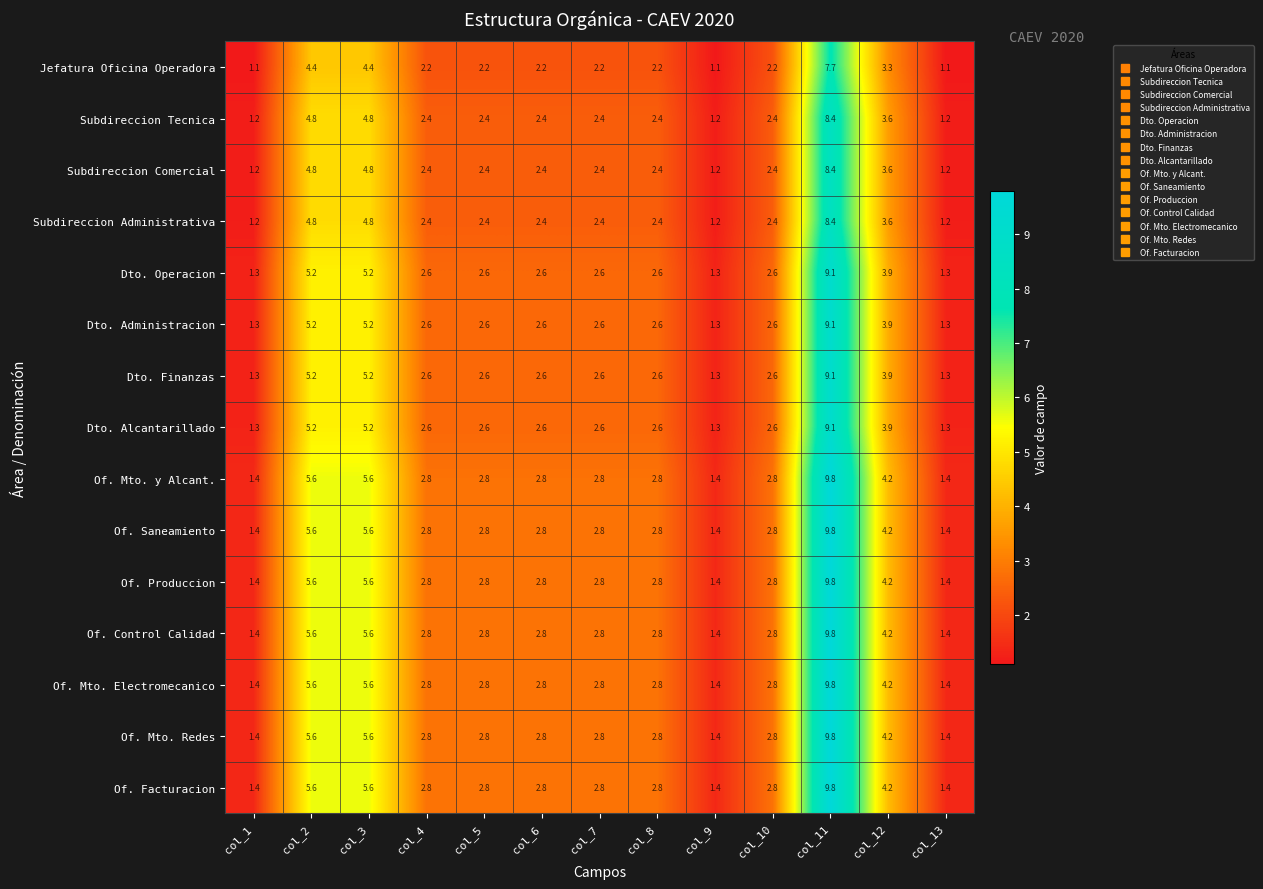

What is the smallest value displayed?

1.1